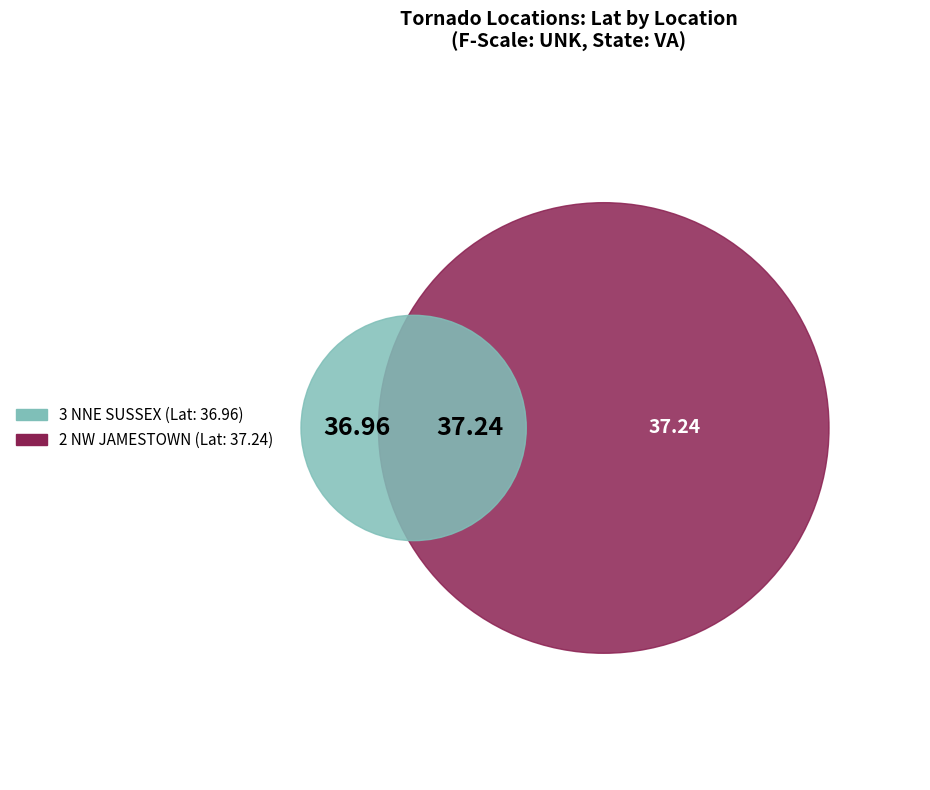

Is it true that 2 NW JAMESTOWN is 44% of the pie?

False